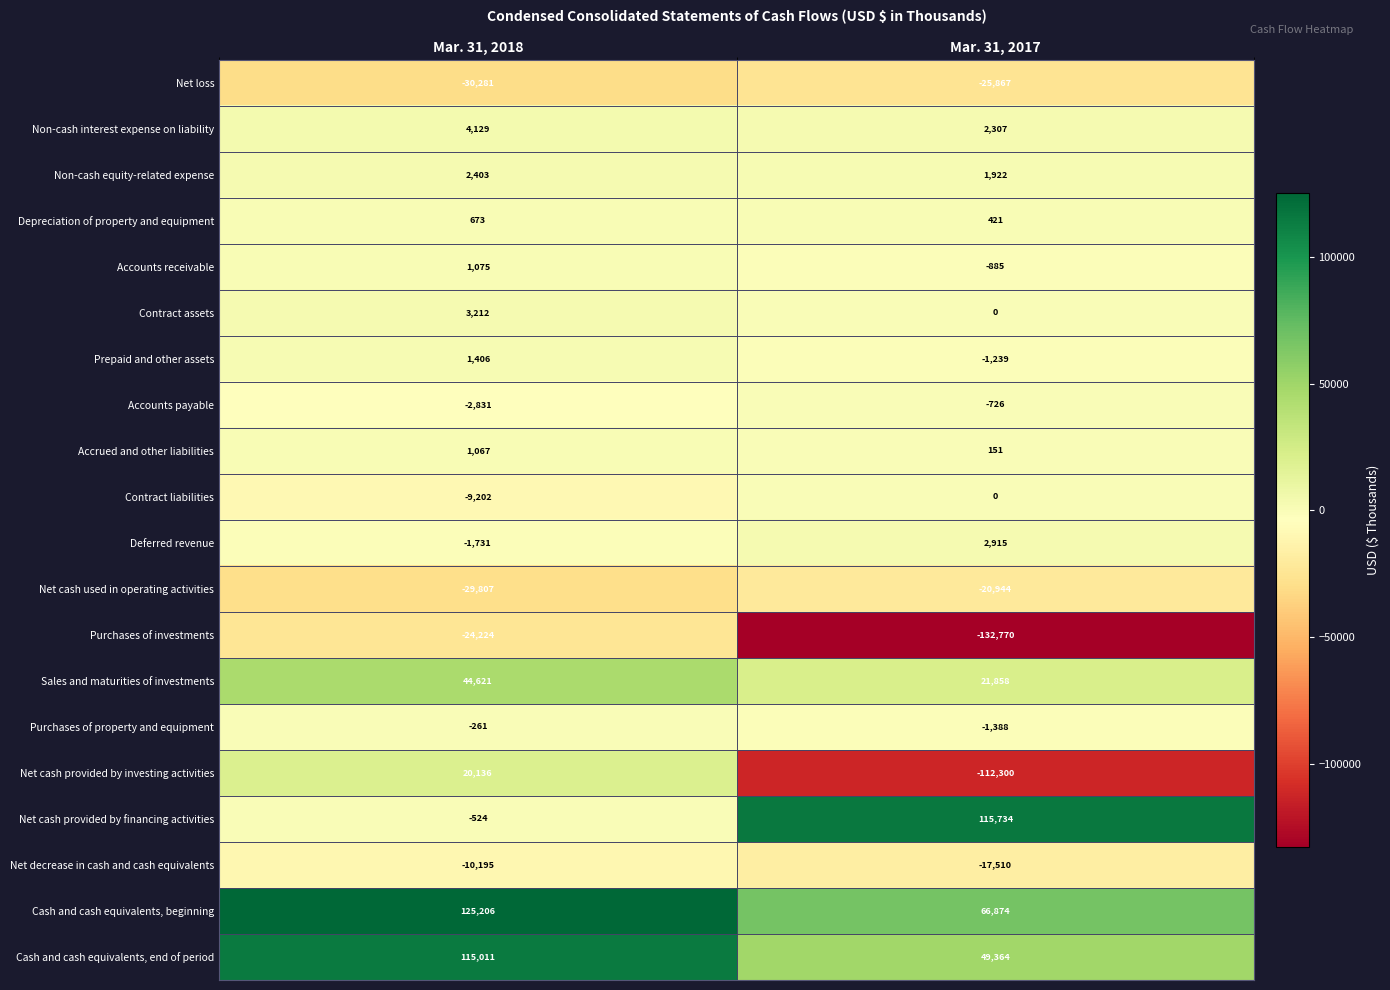

What is the total value across all series at Mar. 31, 2017?

-52083